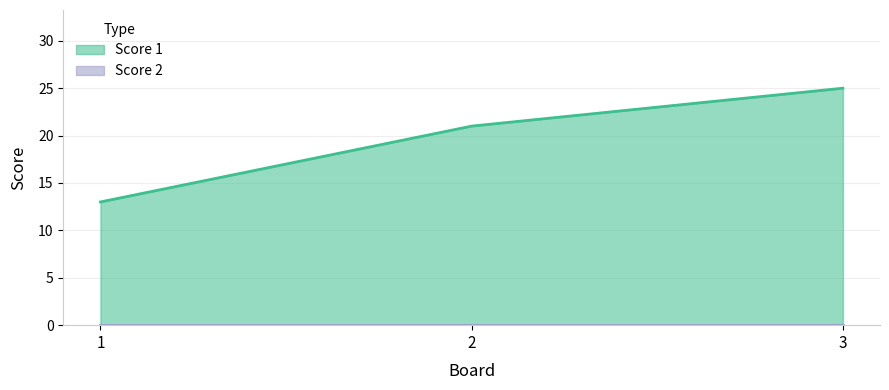

How many values are between 13 and 25?

3